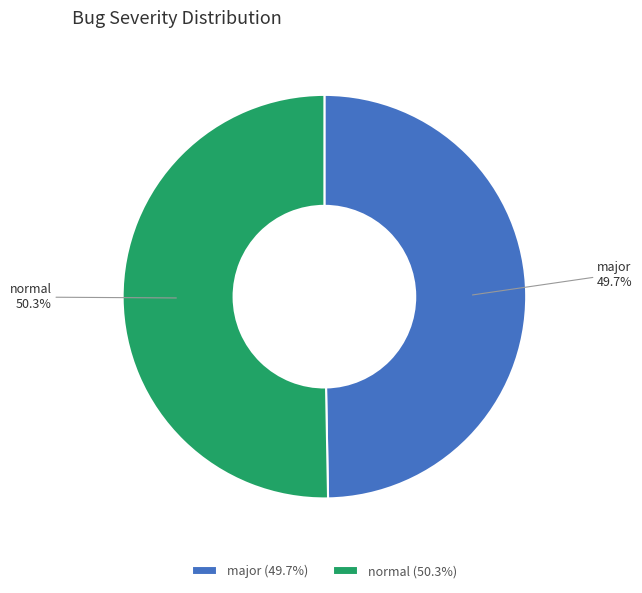

Which slice represents more than half of the pie?

normal